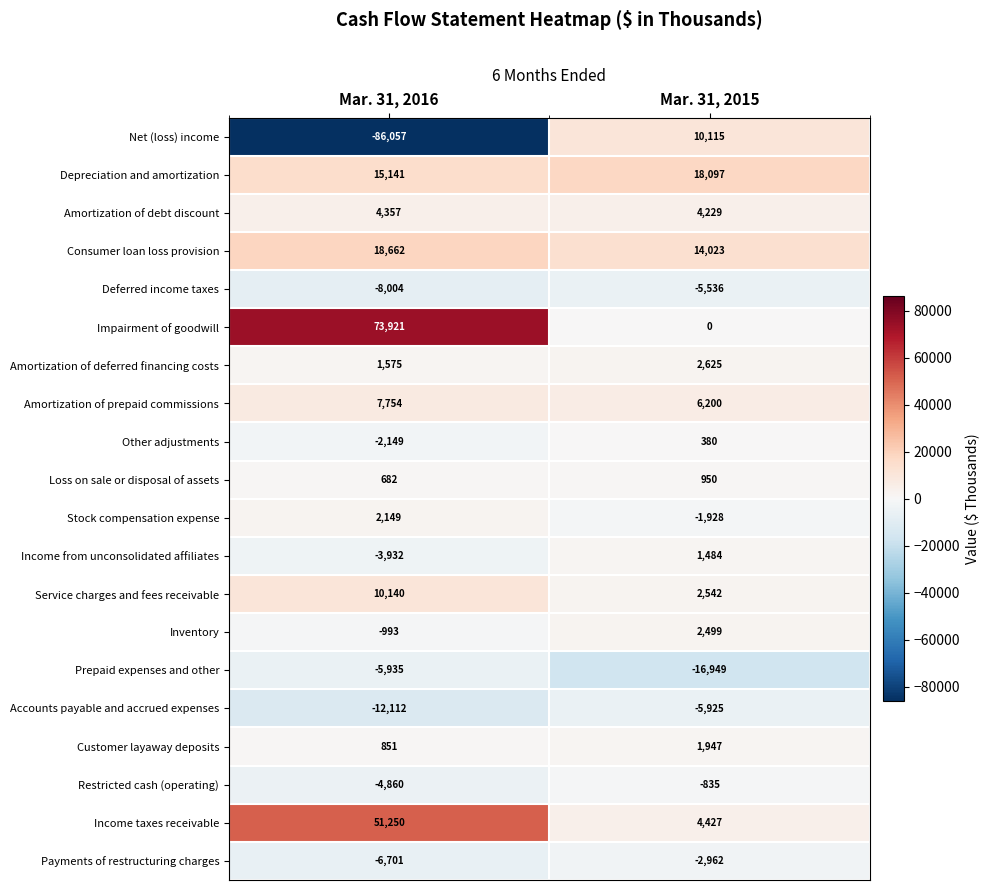

What value does the Accounts payable and accrued expenses series have at Mar. 31, 2016?

-12112